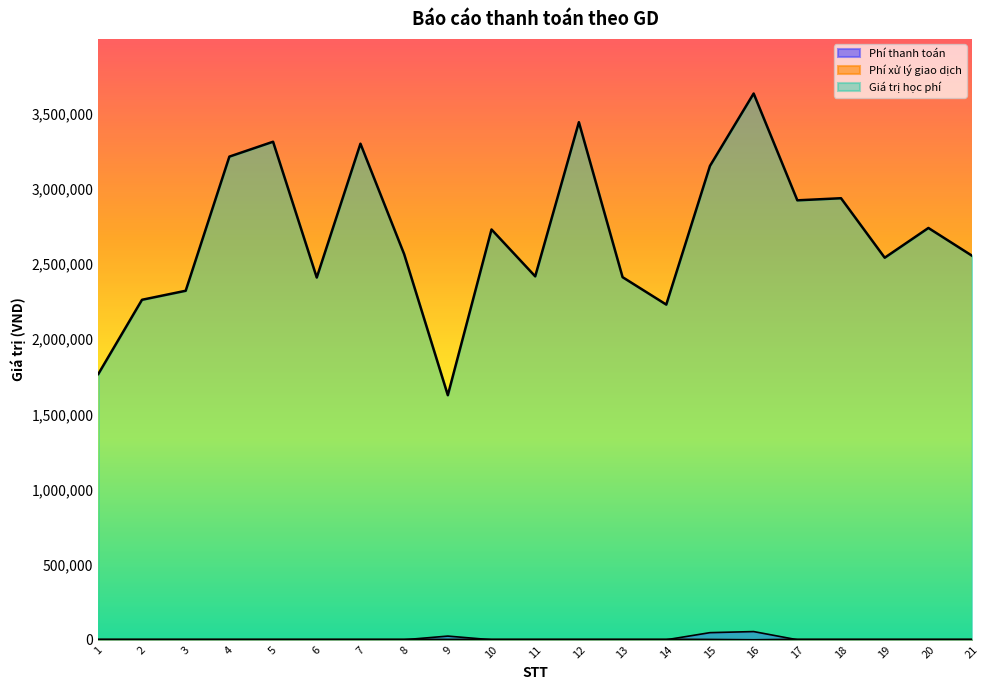

Which has a higher value, 16 or 21?

16